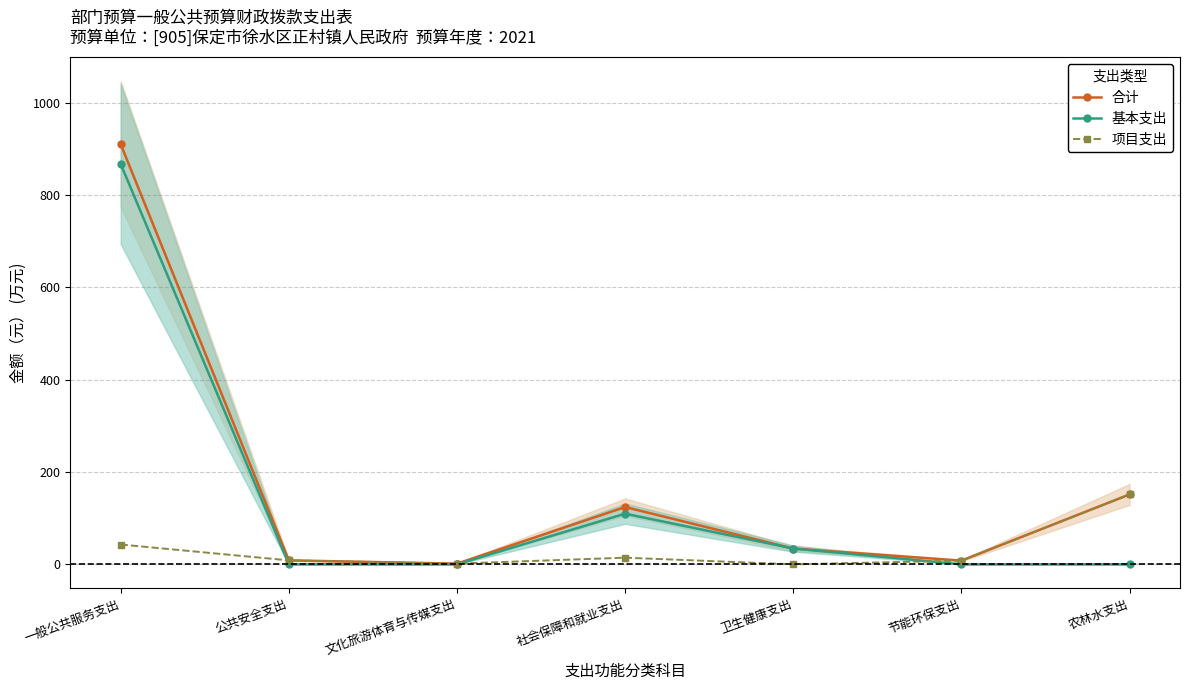

Reading right to left, list all the values displayed in this chart.

合计: 151.4	8.0	34.2	124.1	1.5	8.6	910.0
基本支出: 0.0	0.0	34.2	109.7	0.0	0.0	867.1
项目支出: 151.4	8.0	0.0	14.4	1.5	8.6	42.9